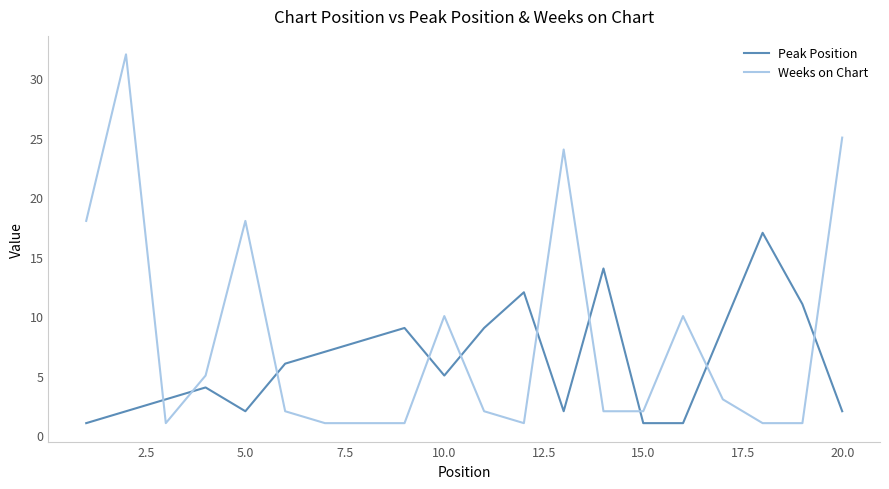

What is the difference between the maximum and minimum values in the Weeks on Chart series?

31